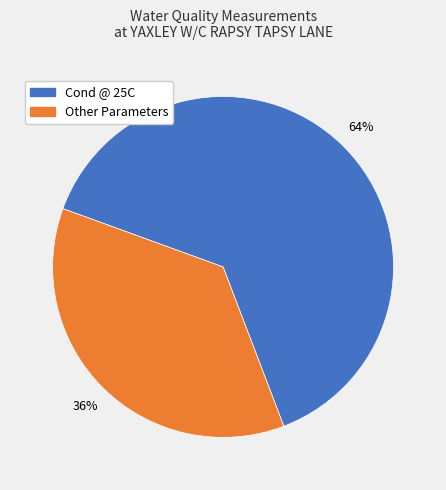

To the nearest percent, what is the average slice percentage?

50%